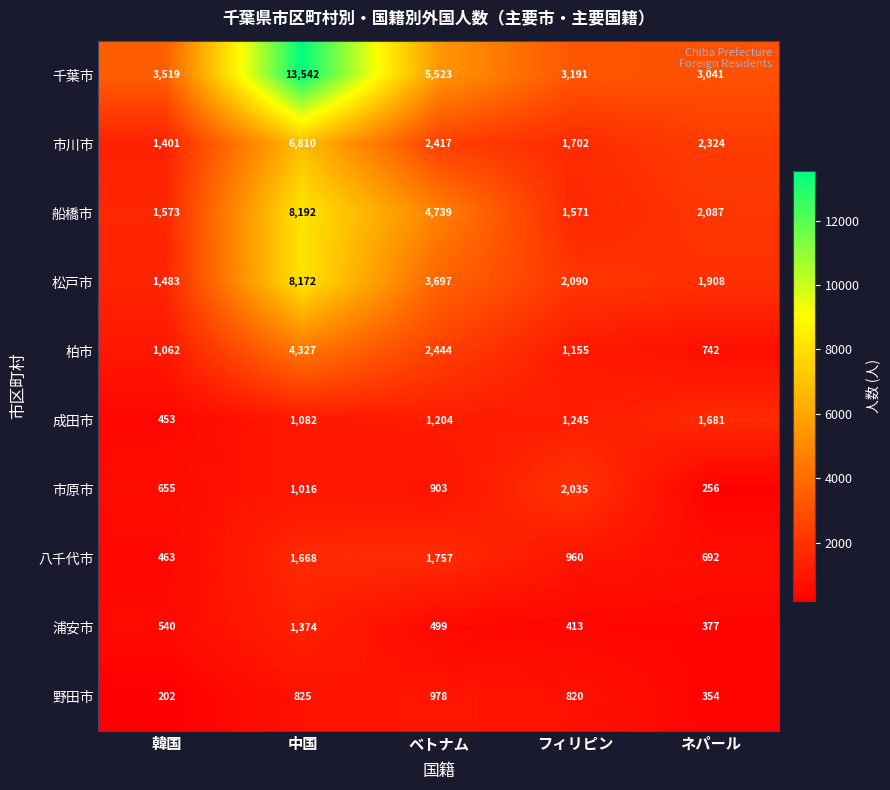

Rank the series by their maximum value, from lowest to highest.

野田市, 浦安市, 成田市, 八千代市, 市原市, 柏市, 市川市, 松戸市, 船橋市, 千葉市